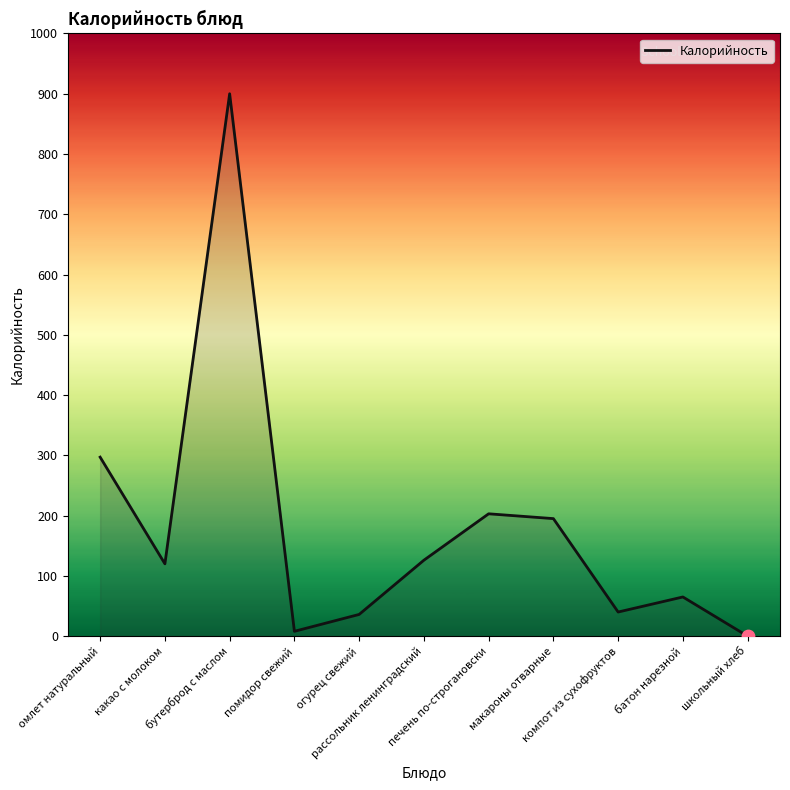

What is the change in value from какао с молоком to помидор свежий?

-112